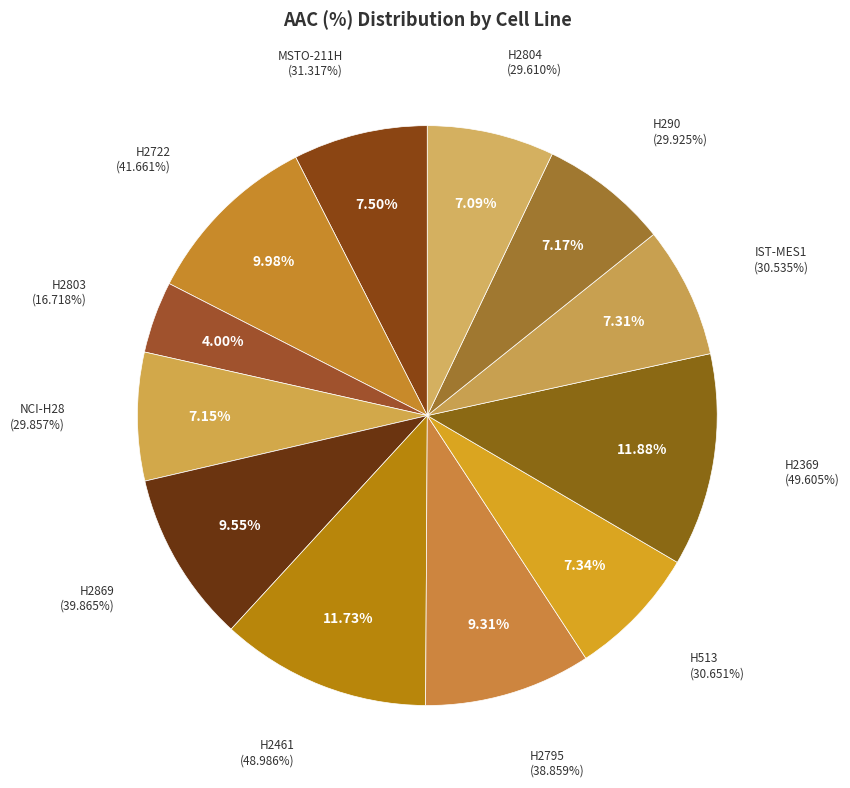

To the nearest percent, what percentage of the pie is H290?

7%